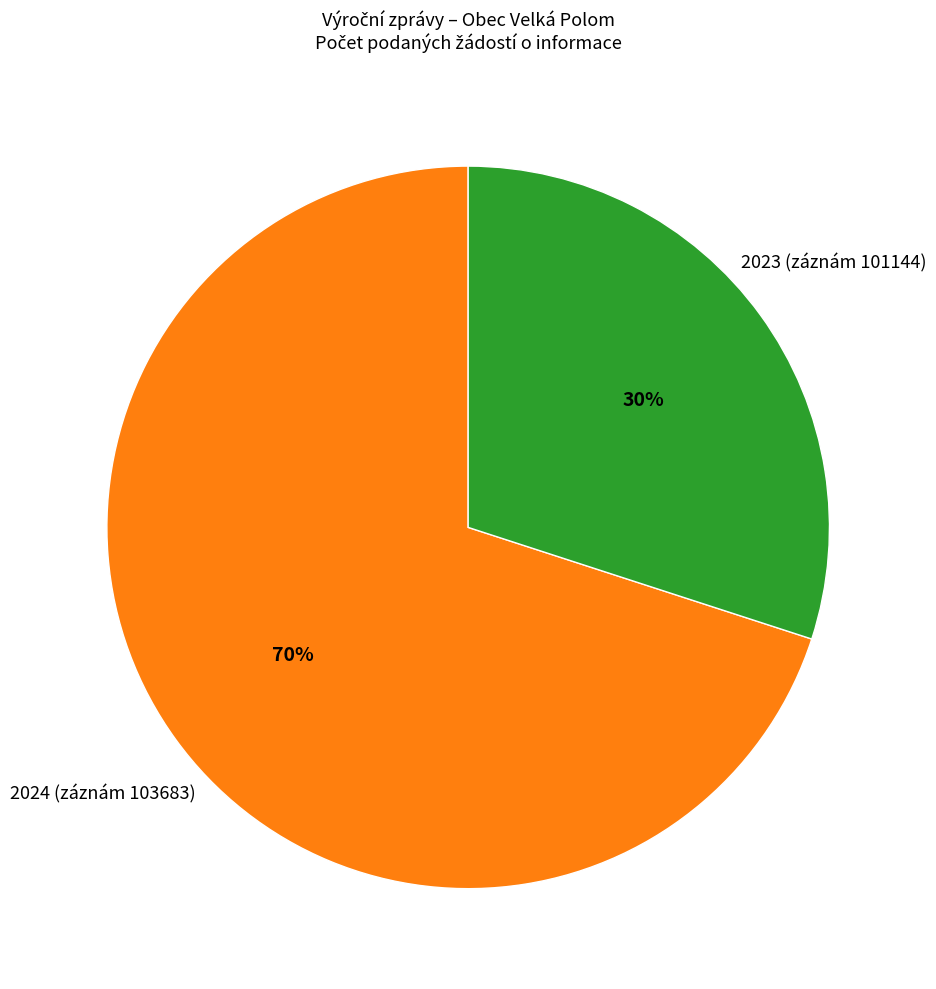

Is there a majority slice in this chart?

Yes